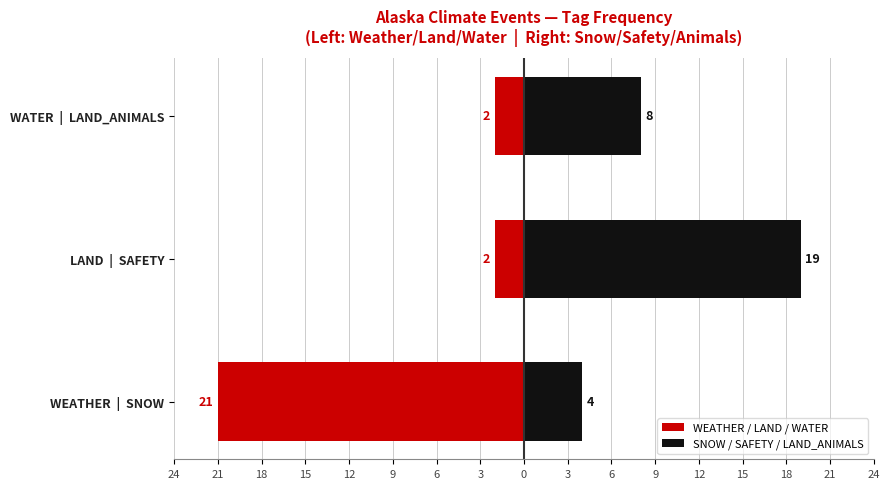

Rank the series at LAND | SAFETY from highest to lowest value.

SNOW / SAFETY / LAND_ANIMALS, WEATHER / LAND / WATER